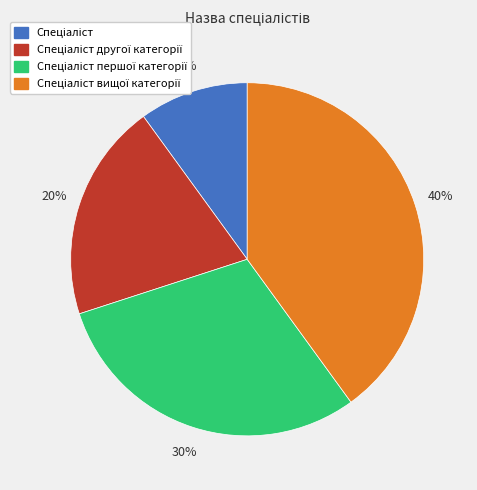

To the nearest percent, what is the difference between the largest and smallest slice percentages?

30%